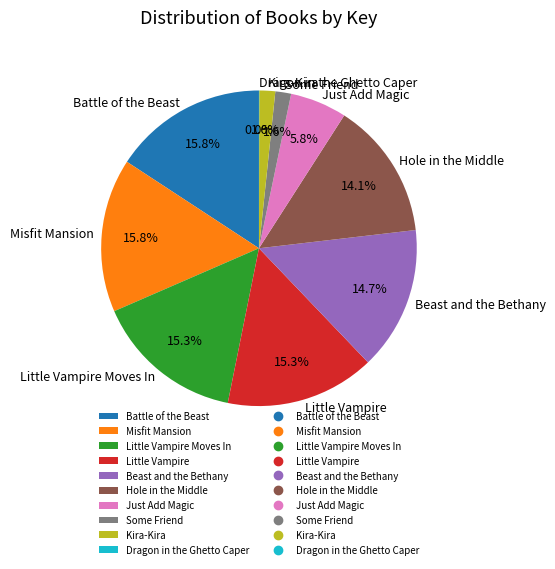

To the nearest percent, what is the average slice percentage?

10%